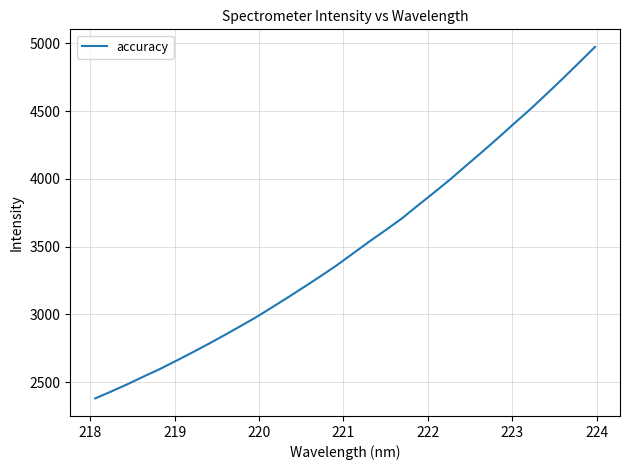

What is the smallest value displayed?

2379.0